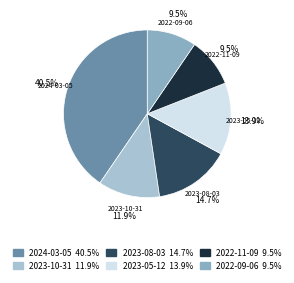

To the nearest percent, what is the combined percentage of 2023-08-03 and 2023-10-31?

27%